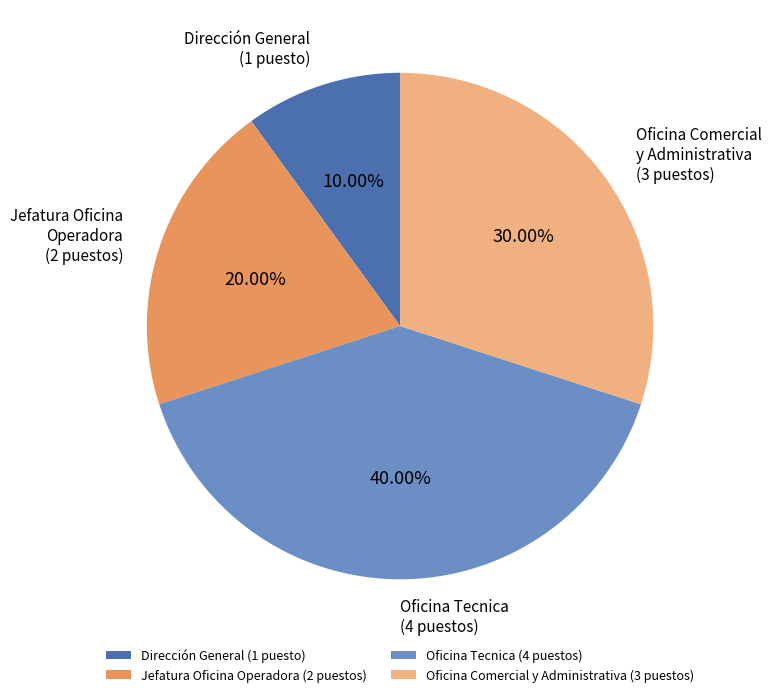

Which category has the biggest portion of the pie?

Oficina Tecnica (4 puestos)